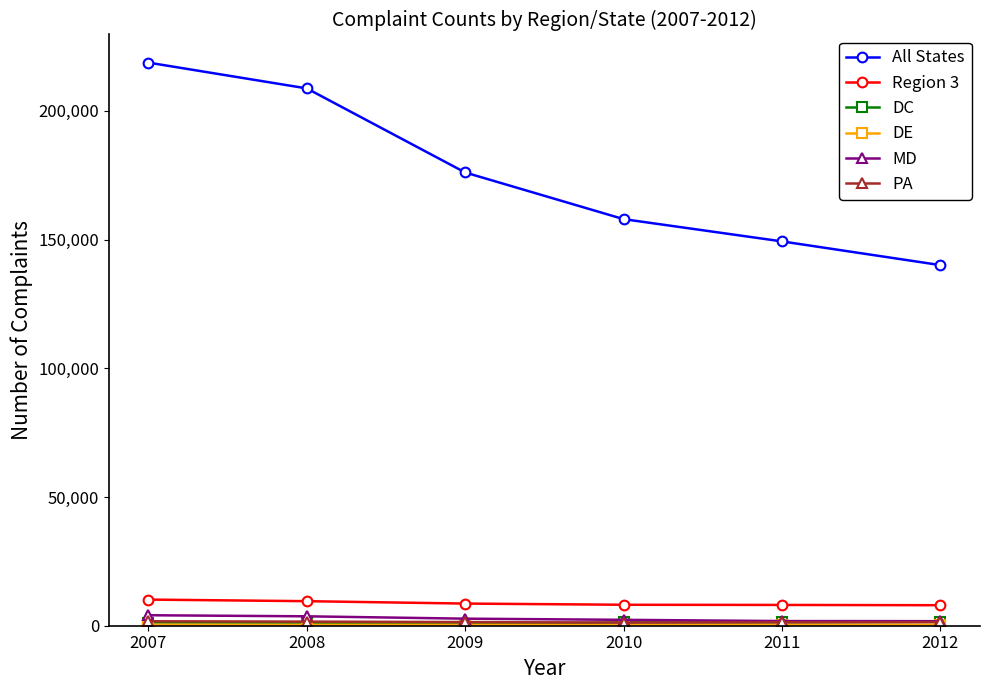

Which series has the widest spread of values?

All States